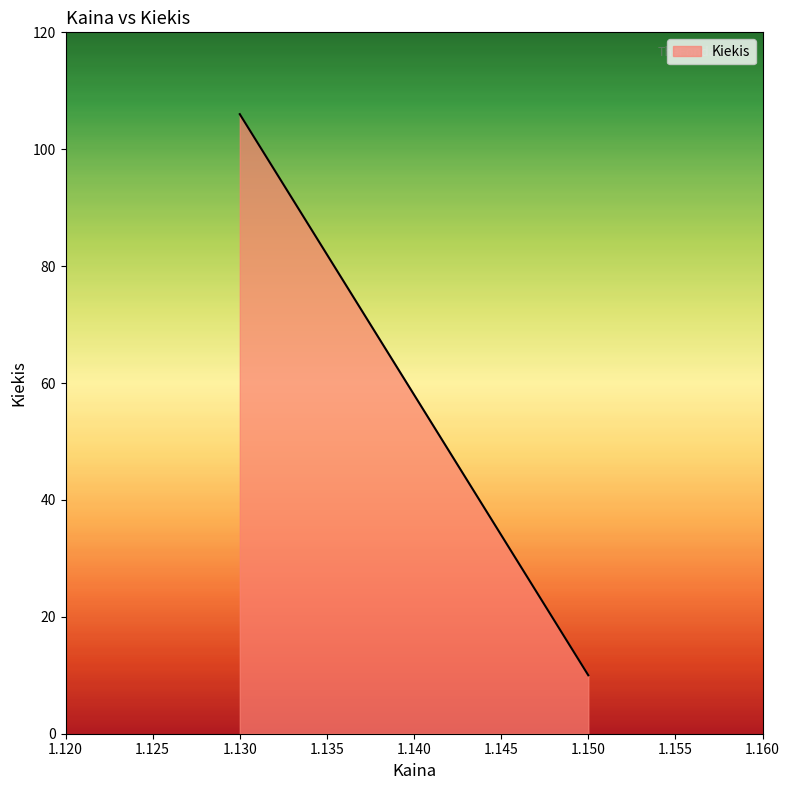

What is the change in value from 1.130 to 1.150?

-96